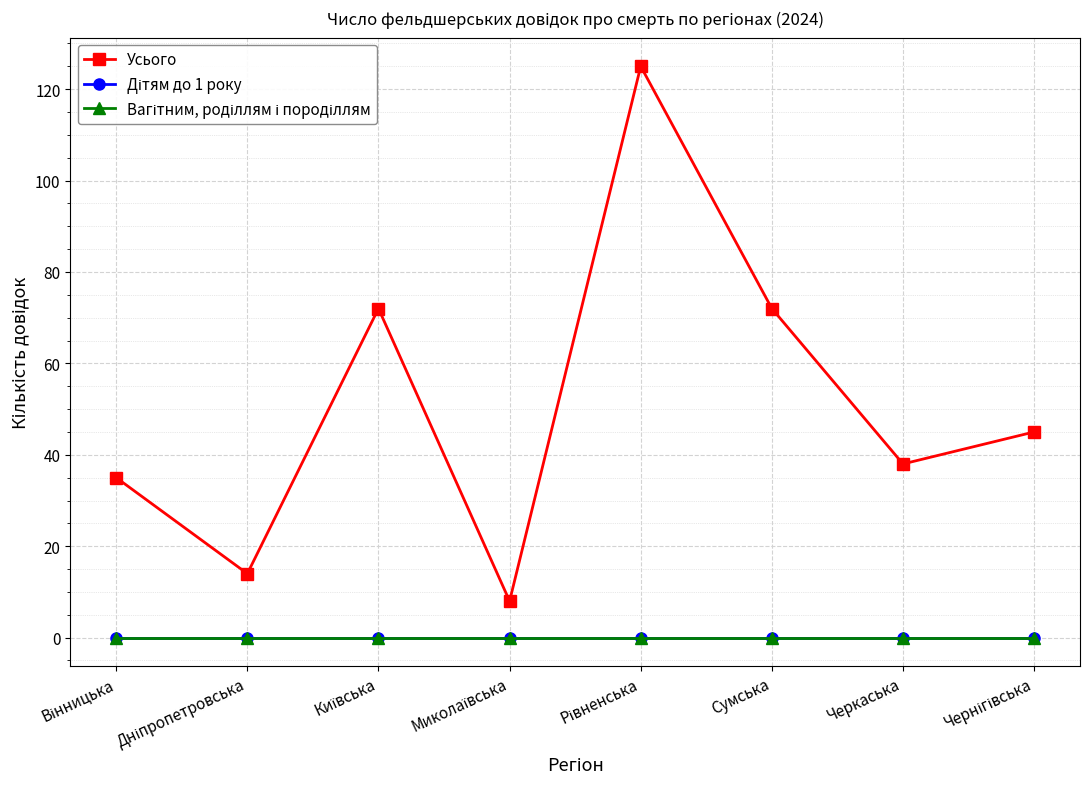

At which category is the sum across all series the highest?

Рівненська